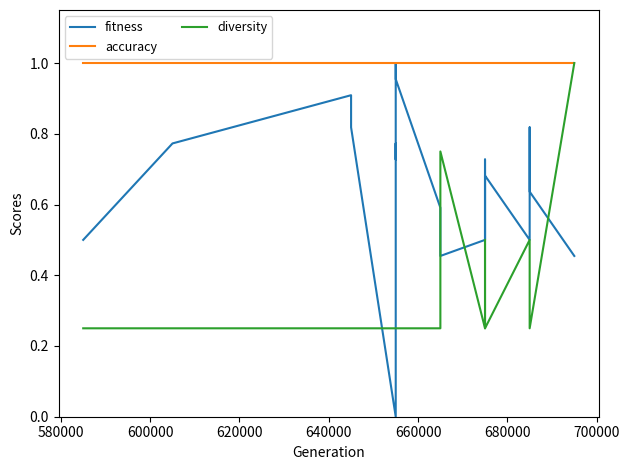

Reading left to right, extract all data points from this chart.

fitness: 0.5	0.8	0.9	0.8	0.0	0.5	0.8	0.7	1.0	1.0	0.6	0.5	0.5	0.7	0.5	0.7	0.5	0.8	0.6	0.5
accuracy: 1.0	1.0	1.0	1.0	1.0	1.0	1.0	1.0	1.0	1.0	1.0	1.0	1.0	1.0	1.0	1.0	1.0	1.0	1.0	1.0
diversity: 0.2	0.2	0.2	0.2	0.2	0.2	0.2	0.2	0.2	0.2	0.2	0.8	0.2	0.2	0.5	0.2	0.5	0.2	0.2	1.0